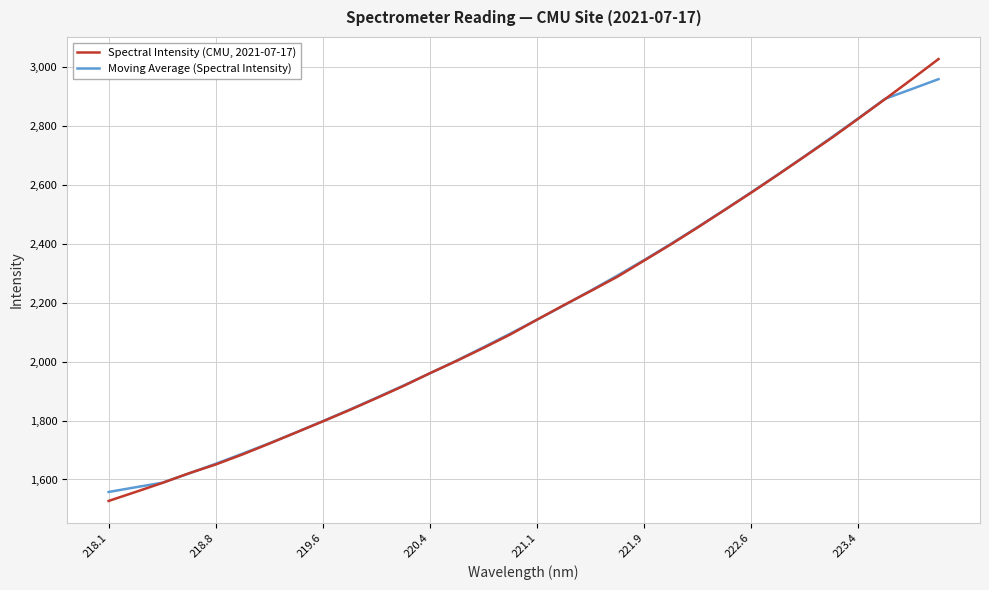

Count the number of data series in this chart.

2